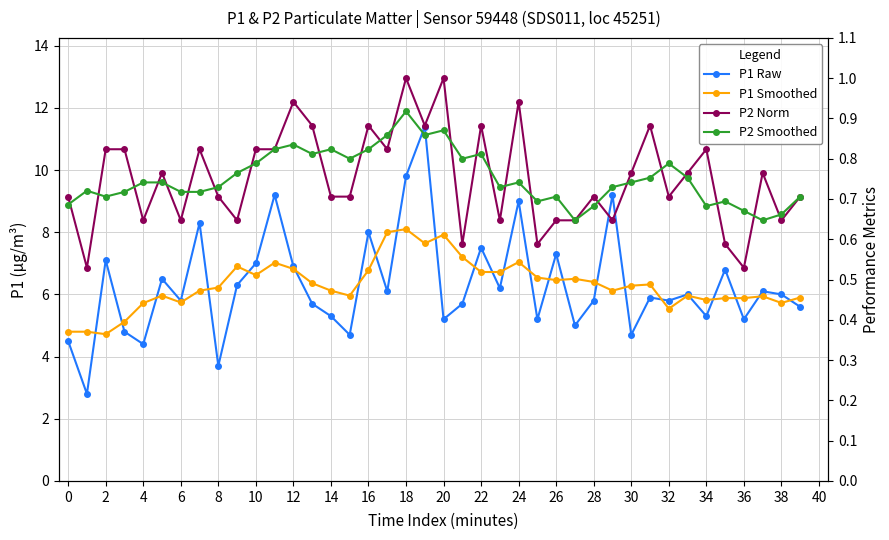

Is the value of P1 Raw at 22 greater than the value of P2 Smoothed at 34?

Yes